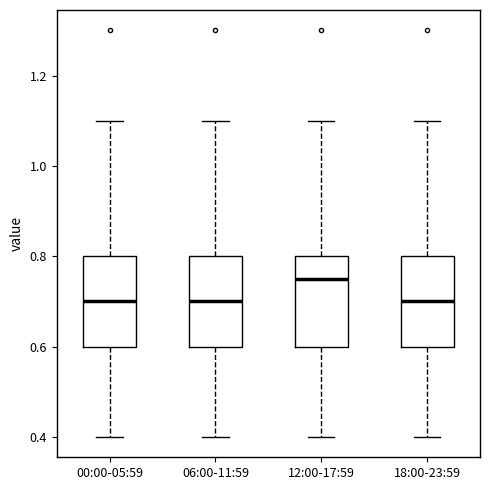

Reading left to right, read every box against the y-axis: the position of its median line, the range the box covers, and the ends of its whiskers. The values are not printed on the chart, so give them approximately, as read against the axis.

00:00-05:59: median 0.70, box 0.60 to 0.80, whiskers 0.40 to 1.10
06:00-11:59: median 0.70, box 0.60 to 0.80, whiskers 0.40 to 1.10
12:00-17:59: median 0.76, box 0.60 to 0.80, whiskers 0.40 to 1.10
18:00-23:59: median 0.70, box 0.60 to 0.80, whiskers 0.40 to 1.10